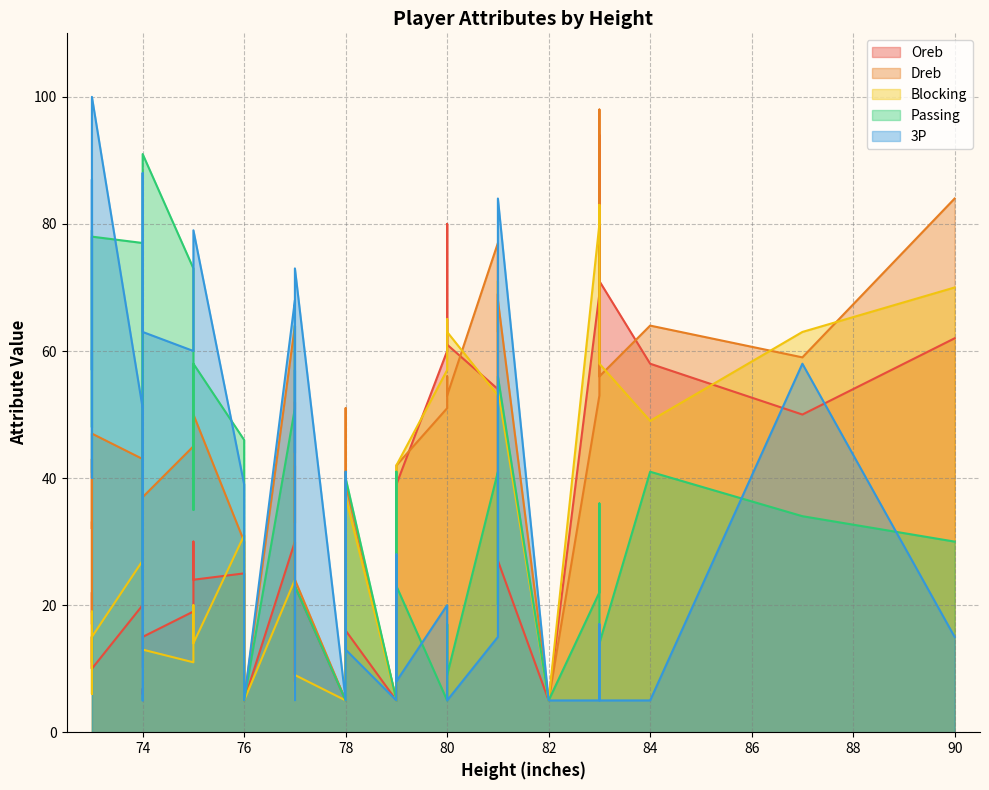

What is the spread (max minus min) of values at 79?

34